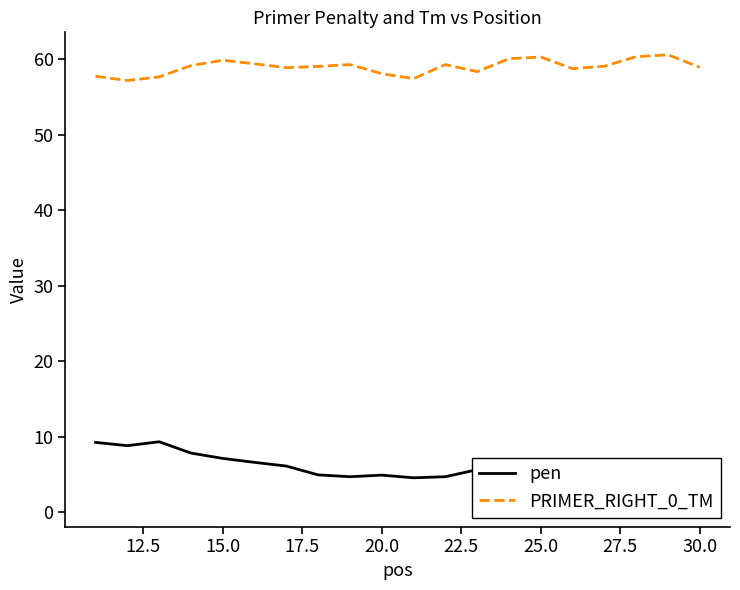

True or false: PRIMER_RIGHT_0_TM and pen cross at least once.

False